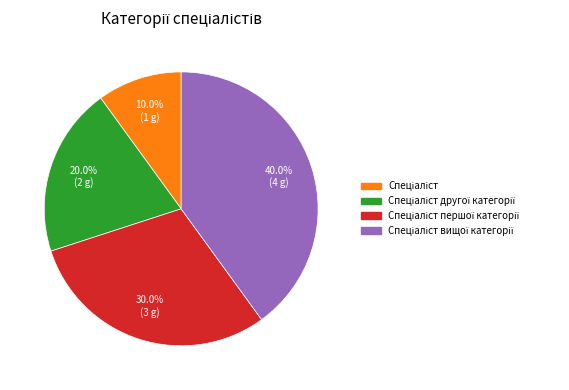

Is there any slice that represents more than half of the pie?

No